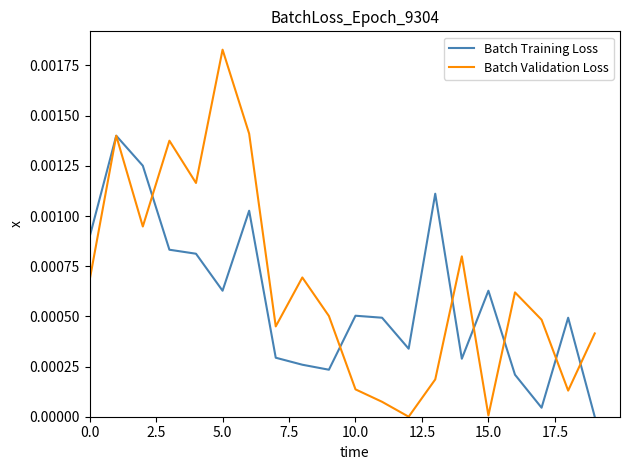

List the series in order of their peak value, lowest first.

Batch Training Loss, Batch Validation Loss